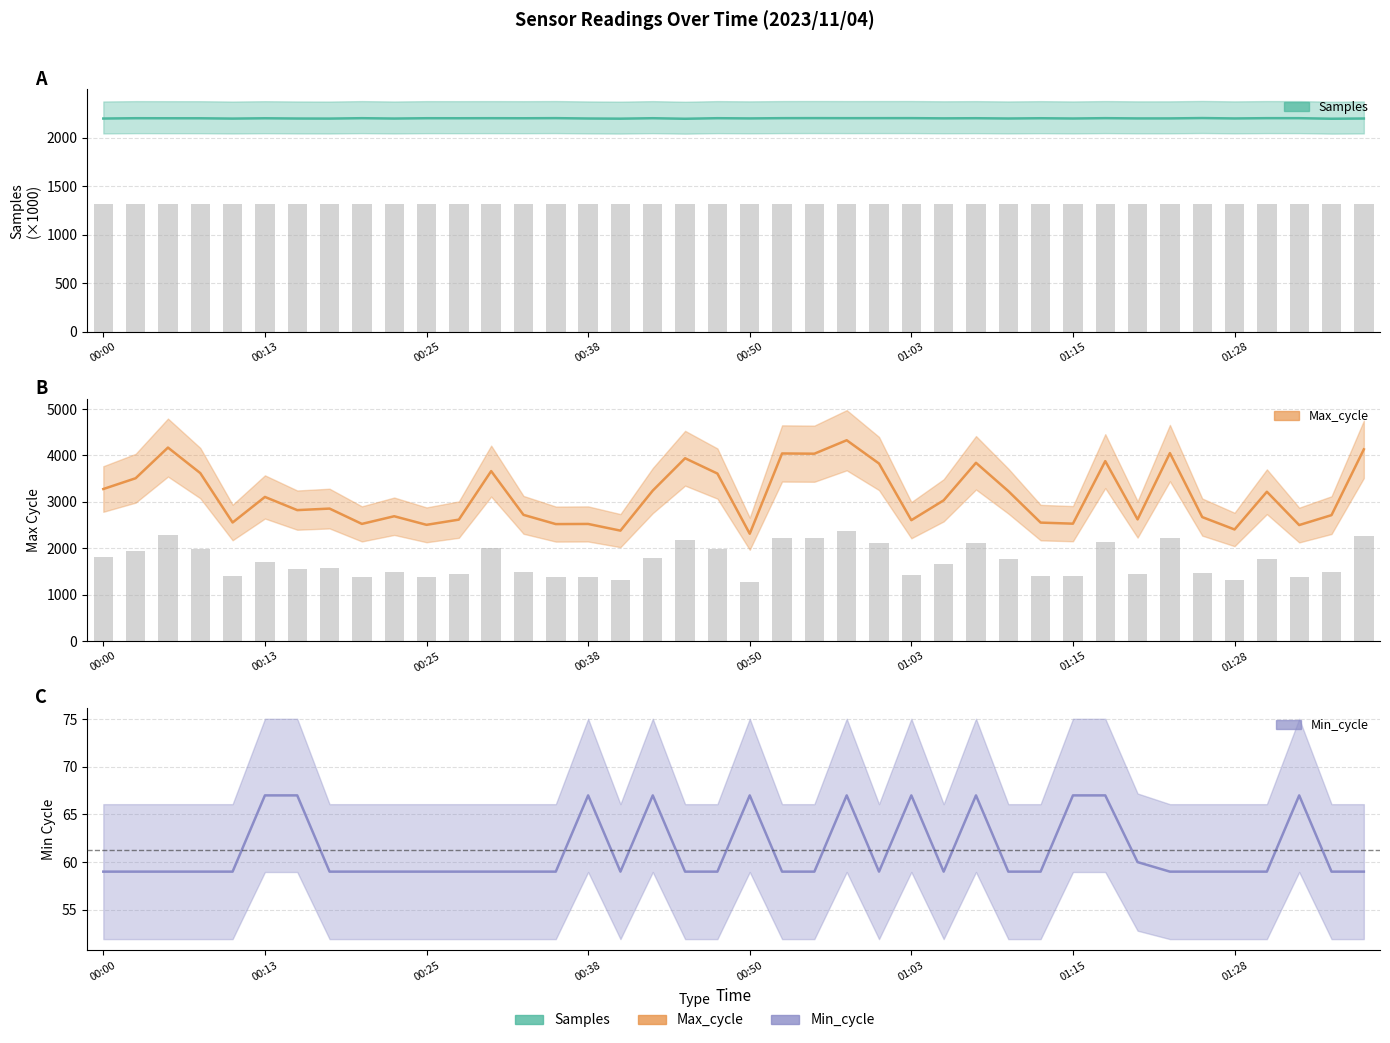

What position from the right is 31?

9